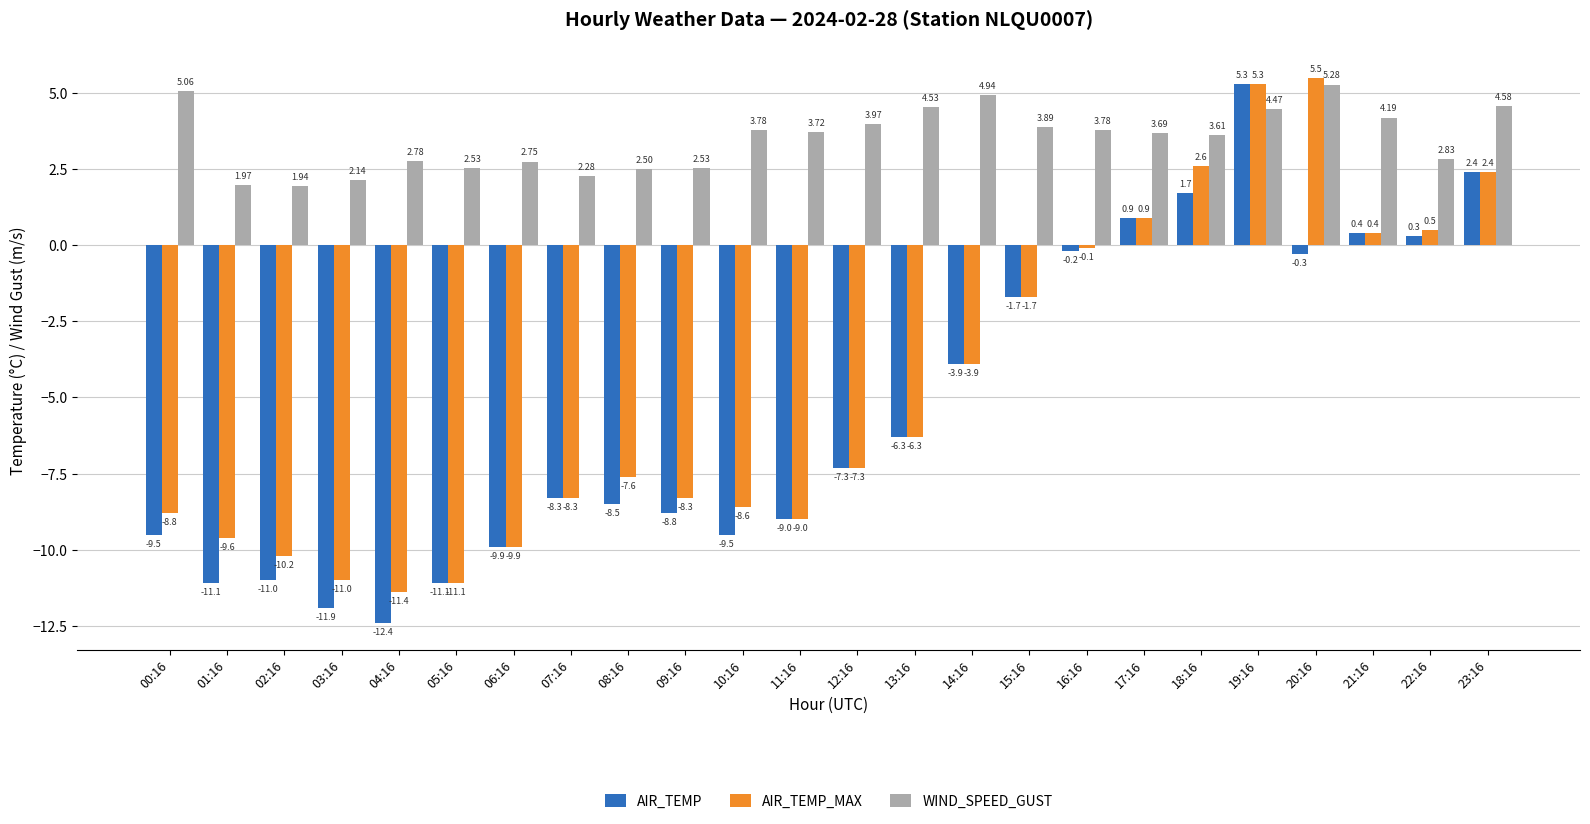

What position from the right is 00:16?

24